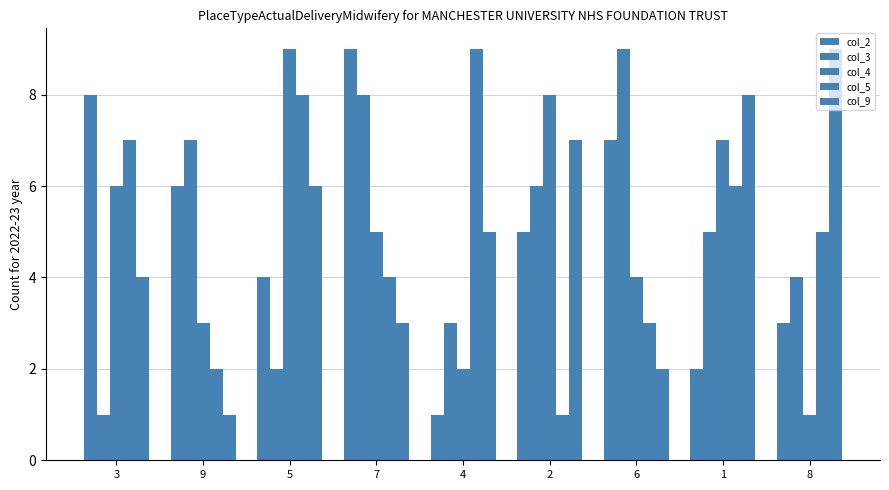

How many bars are there in each group?

5